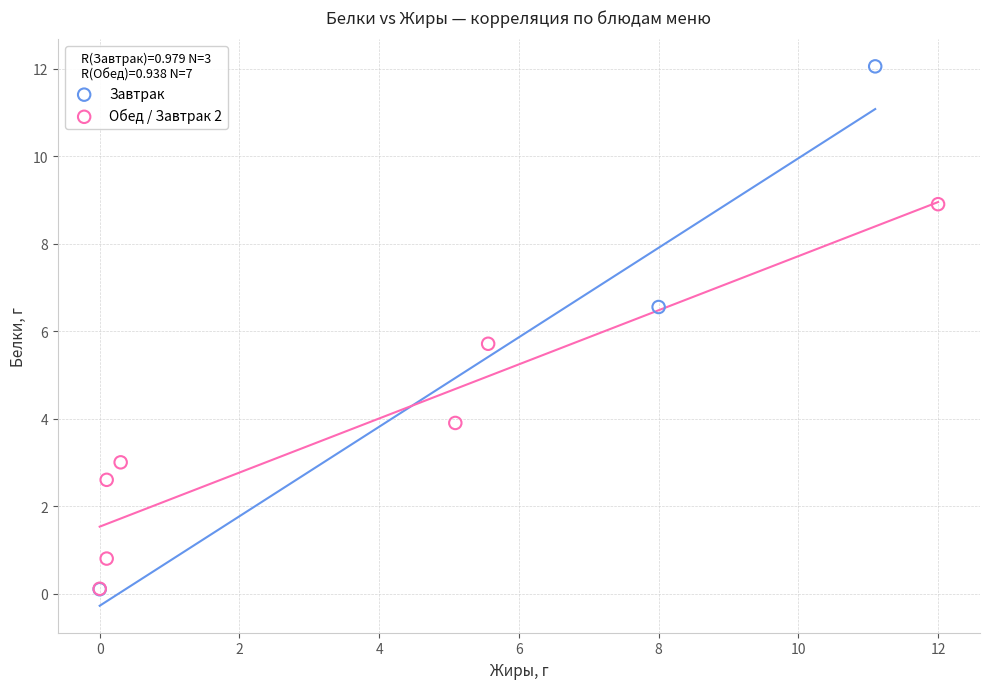

Which series contains the highest Y value?

Завтрак